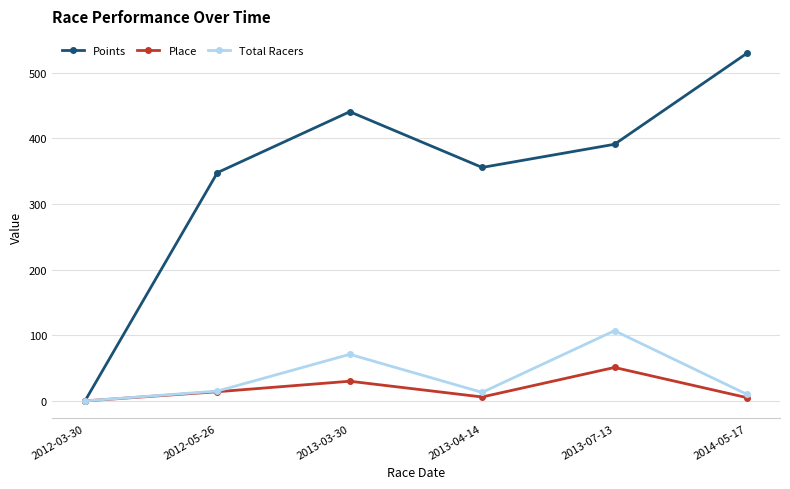

In Place, how many points are higher than both neighbors (excluding endpoints)?

2